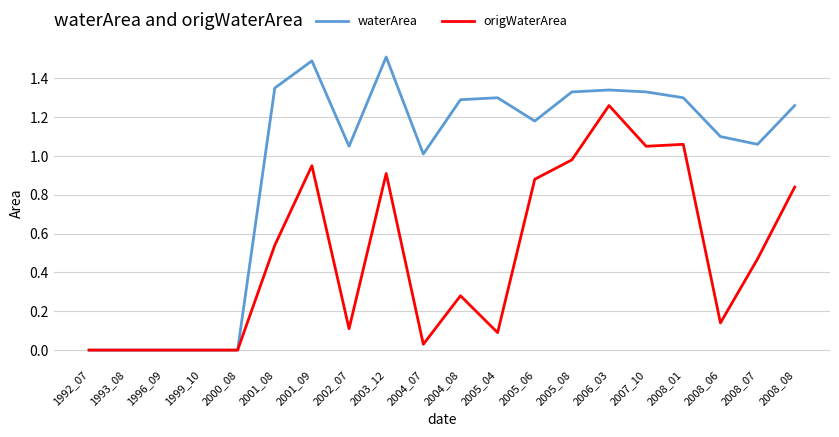

At 2001_09, list the series in order from largest to smallest.

waterArea, origWaterArea